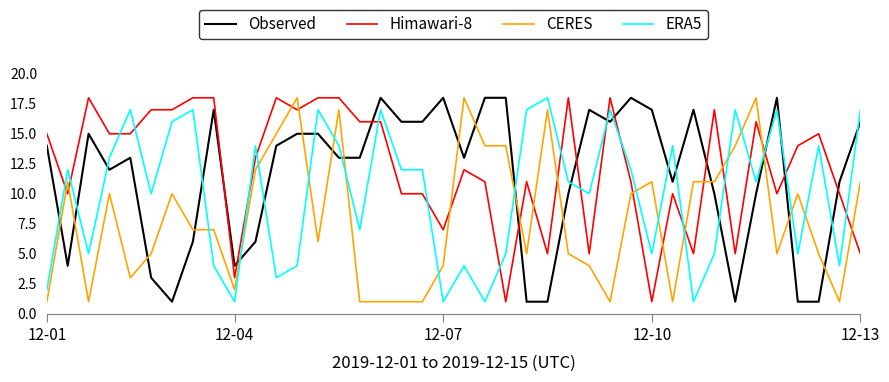

After their last crossing, which series has the higher values: ERA5 or Observed?

ERA5